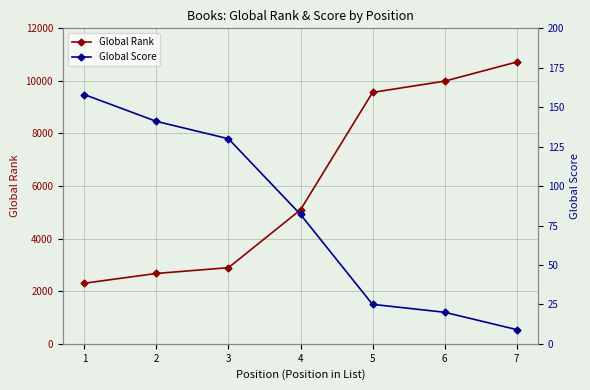

Reading left to right, transcribe all the data shown in this chart.

Global Rank: 2304	2676	2896	5097	9563	9991	10718
Global Score: 158	141	130	82	25	20	9